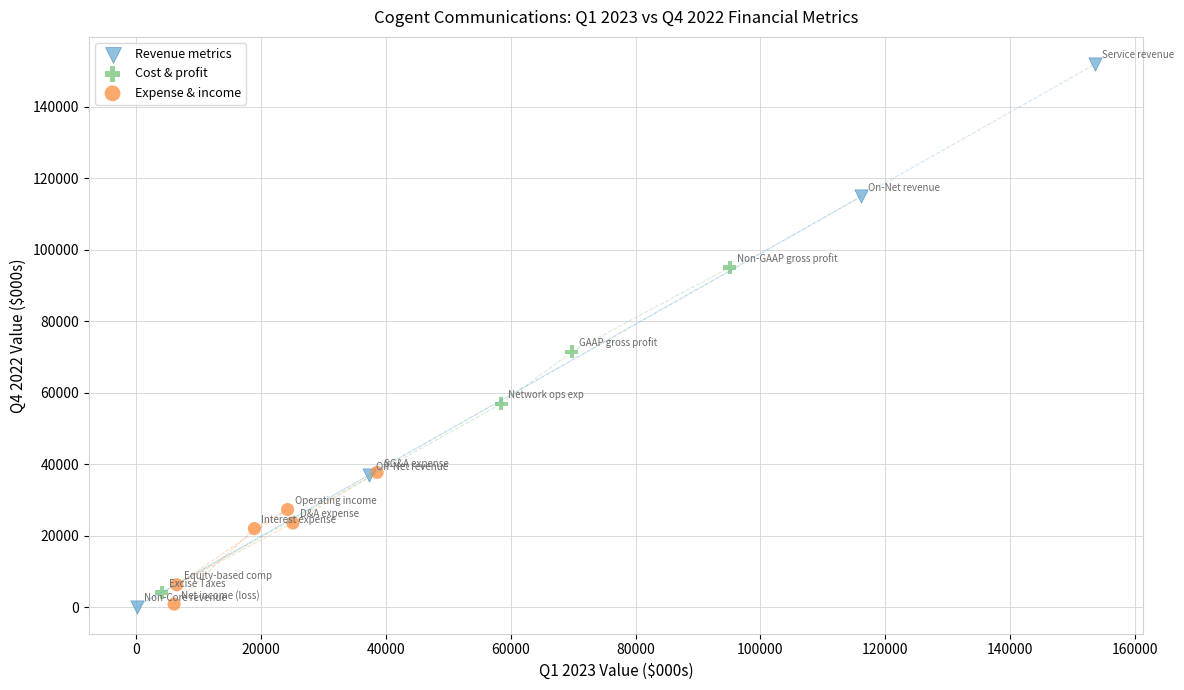

Which series contains the highest Y value?

Revenue metrics